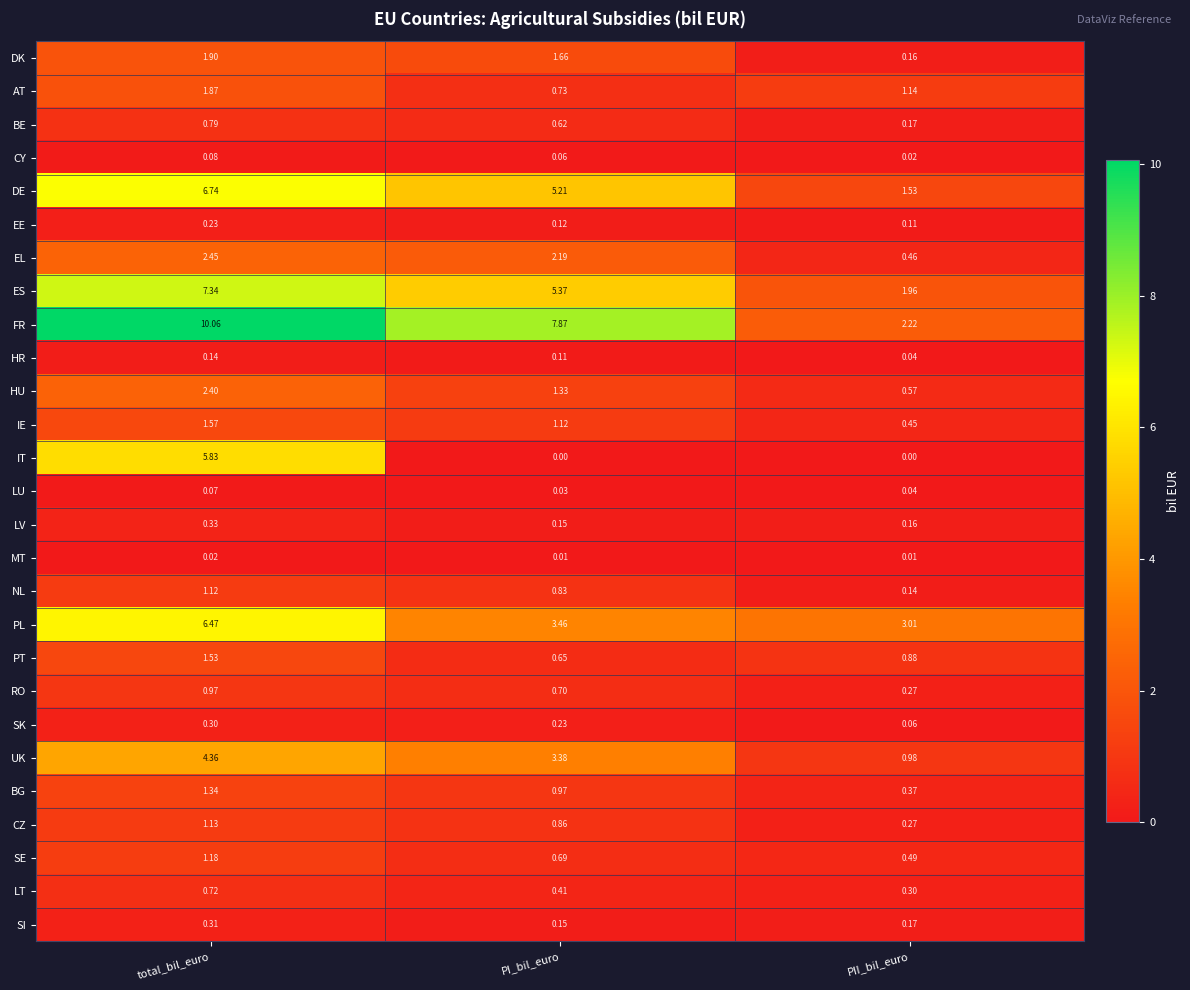

How many data points does each series have?

3